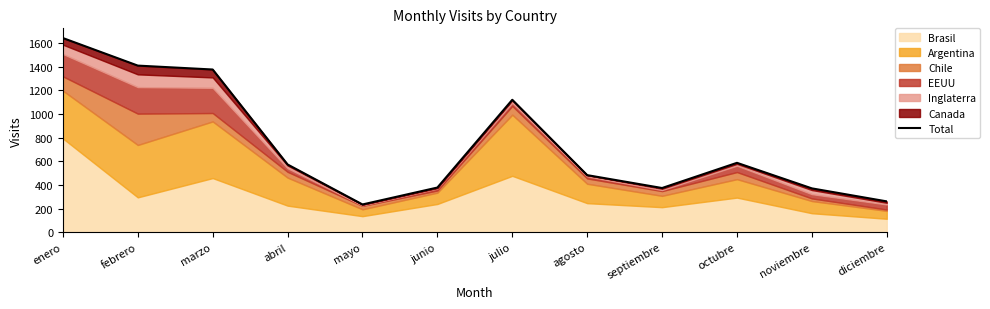

True or false: the data shows 2005 at julio.

False